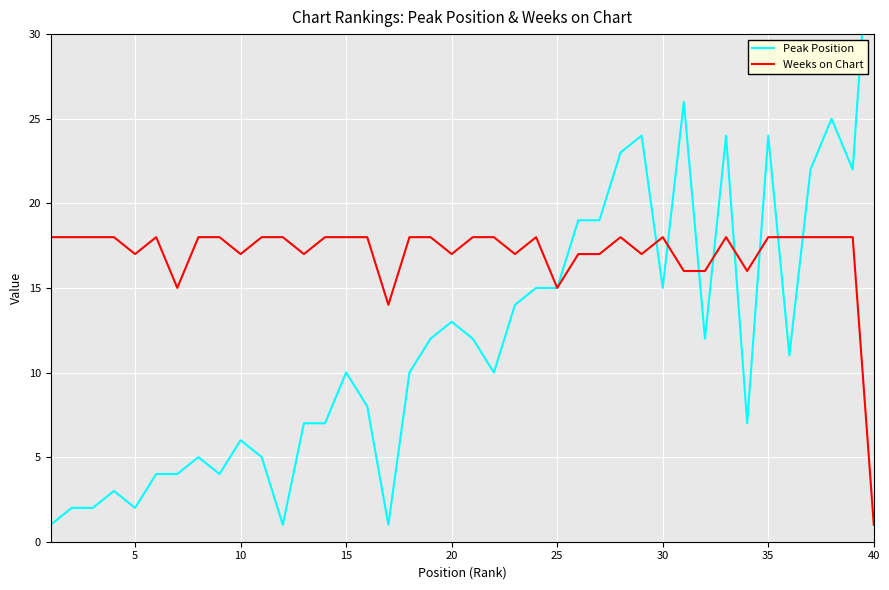

Reading left to right, what are all the values shown in this chart?

Peak Position: 1	2	2	3	2	4	4	5	4	6	5	1	7	7	10	8	1	10	12	13	12	10	14	15	15	19	19	23	24	15	26	12	24	7	24	11	22	25	22	40
Weeks on Chart: 18	18	18	18	17	18	15	18	18	17	18	18	17	18	18	18	14	18	18	17	18	18	17	18	15	17	17	18	17	18	16	16	18	16	18	18	18	18	18	1